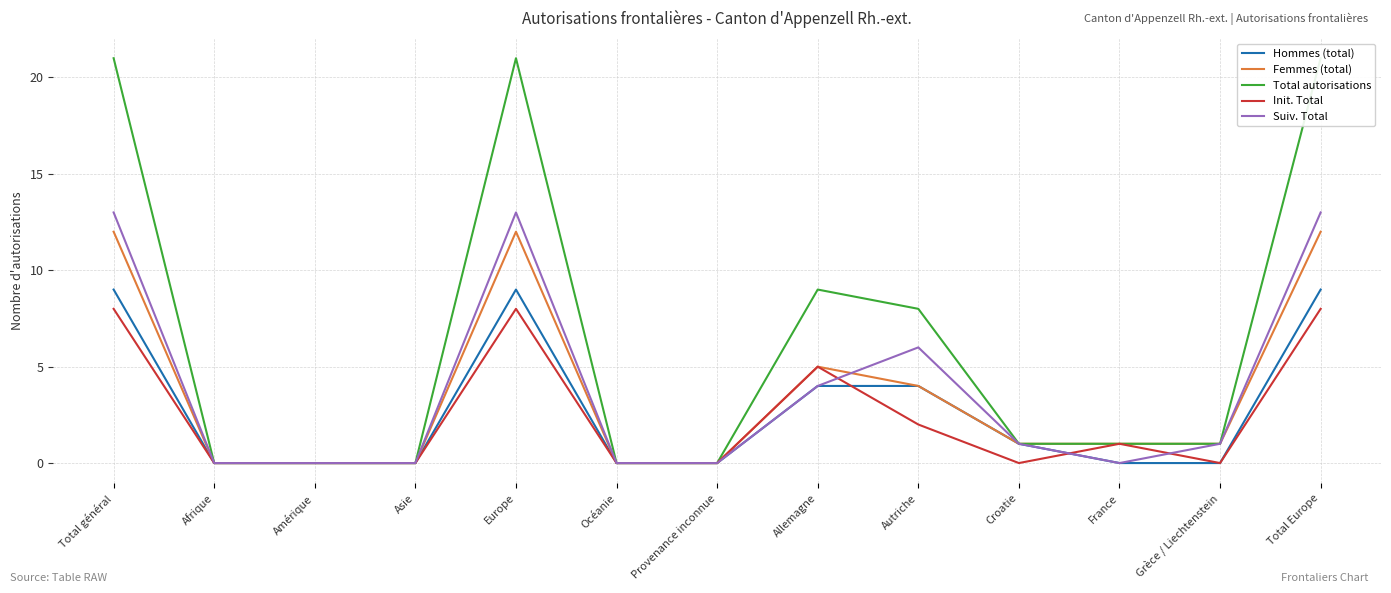

Reading left to right, list all the values displayed in this chart.

Hommes (total): 9	0	0	0	9	0	0	4	4	1	0	0	9
Femmes (total): 12	0	0	0	12	0	0	5	4	1	1	1	12
Total autorisations: 21	0	0	0	21	0	0	9	8	1	1	1	21
Init. Total: 8	0	0	0	8	0	0	5	2	0	1	0	8
Suiv. Total: 13	0	0	0	13	0	0	4	6	1	0	1	13